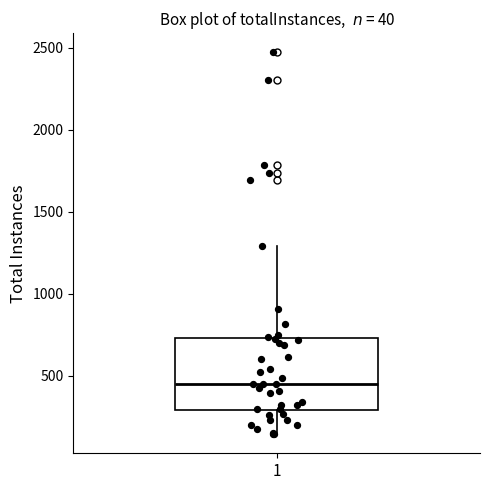

Read this box plot against the y-axis: the position of the median line, the range covered by the box, and the ends of both whiskers. The values are not printed on the chart, so give them approximately, as read against the axis.

median 450, box 300 to 750, whiskers 150 to 1300